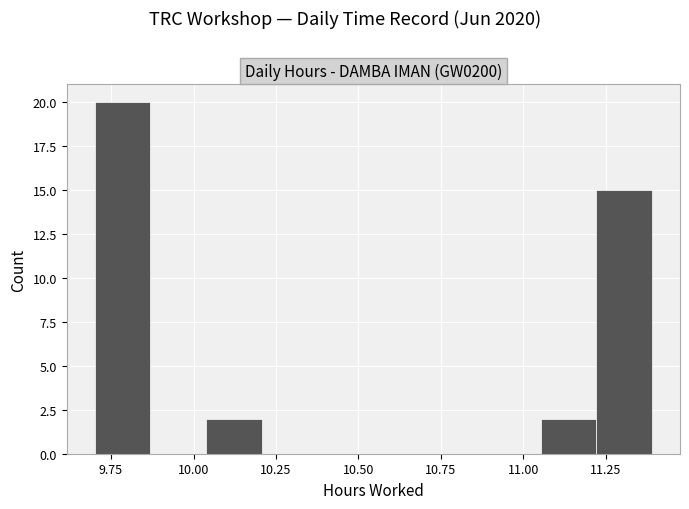

Read against the x-axis, roughly where is the centre of the tallest bar?

9.80